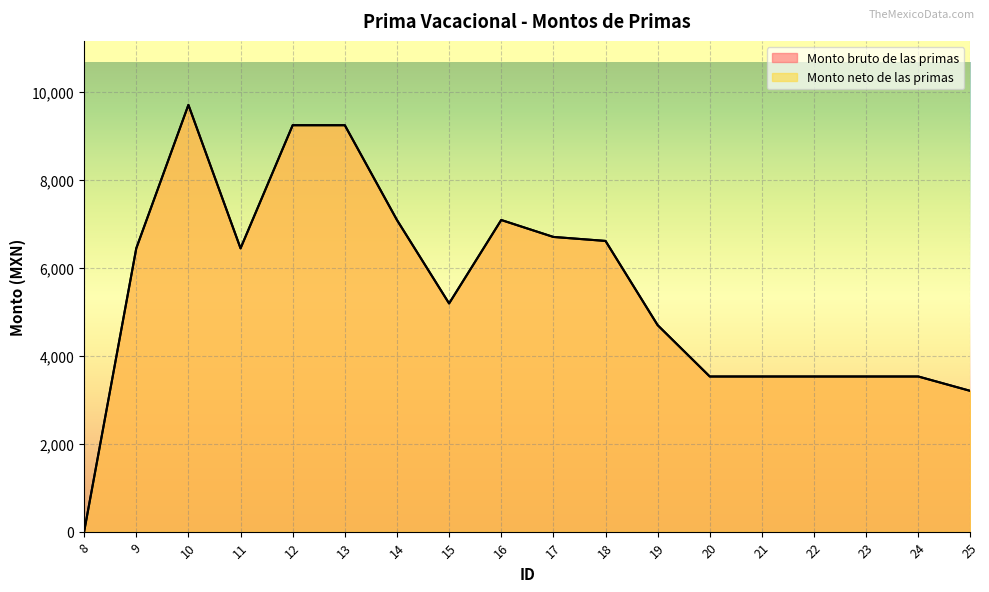

What is the difference between the maximum and minimum values in the Monto neto de las primas series?

9706.0